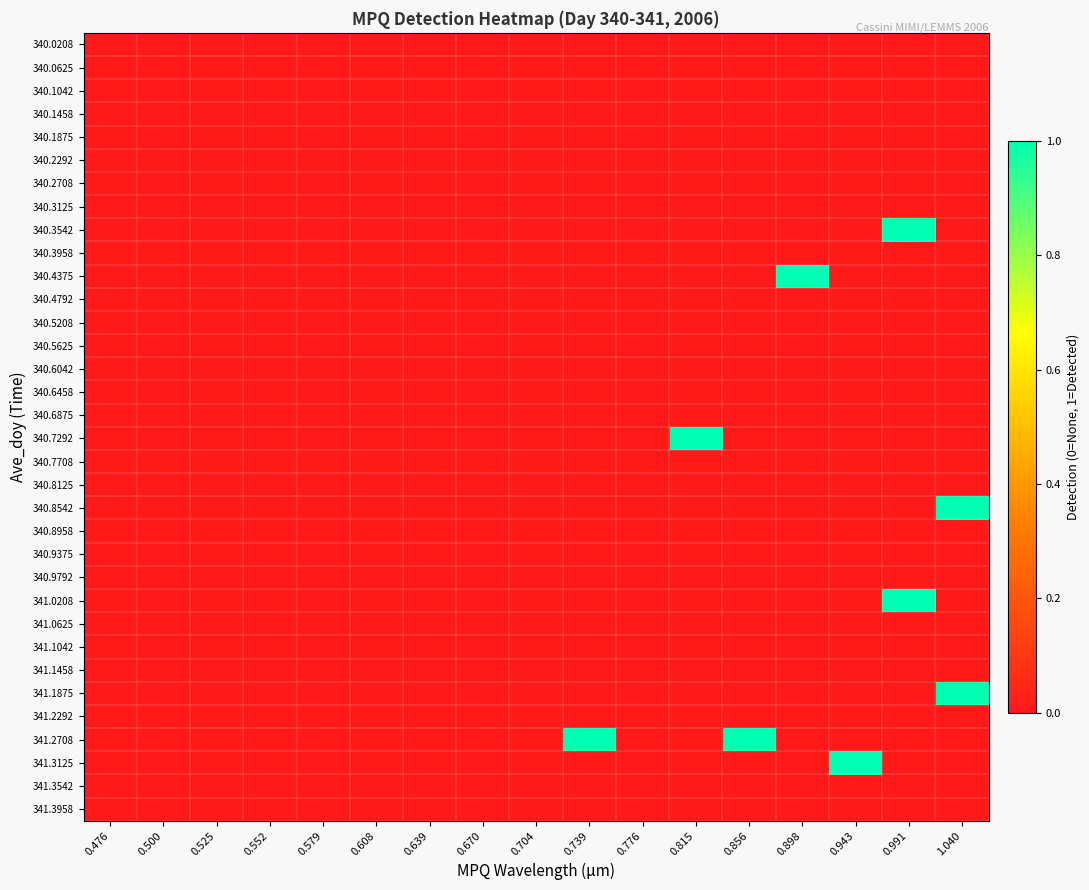

What is the greatest value displayed?

1